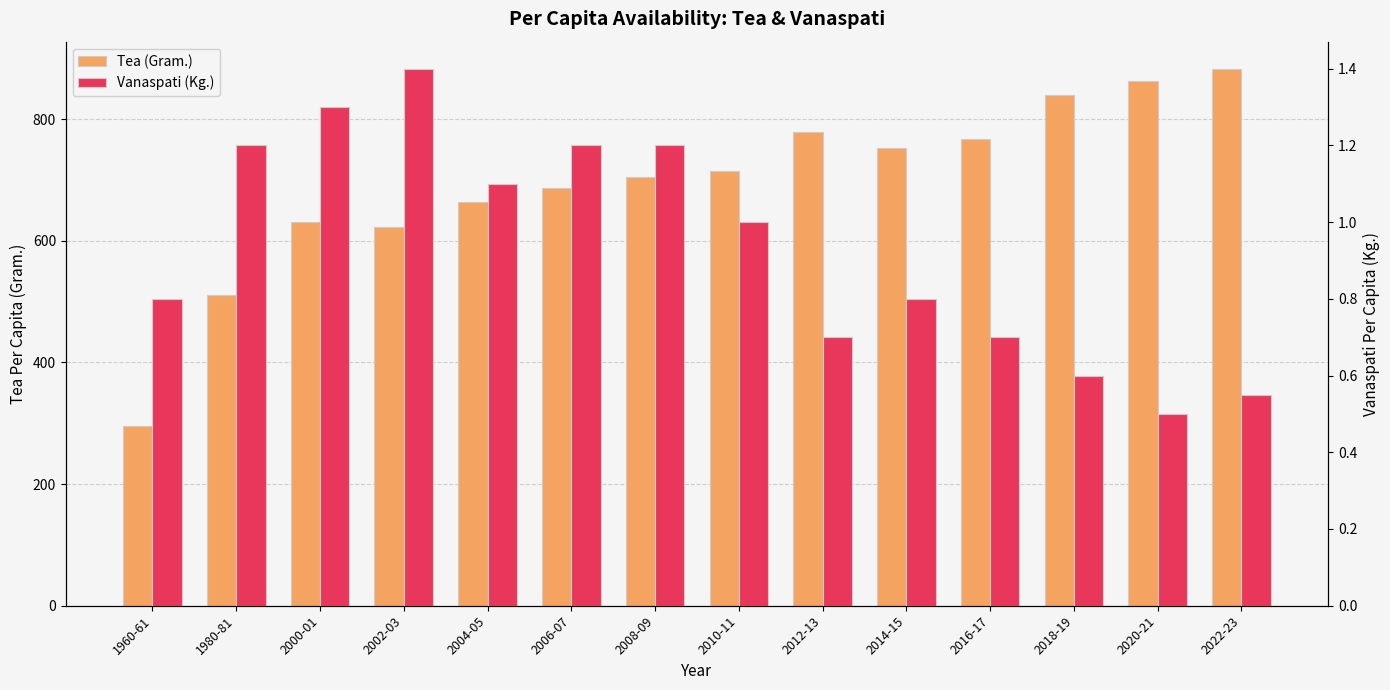

What is the difference between the highest and lowest values at 2010-11?

714.0